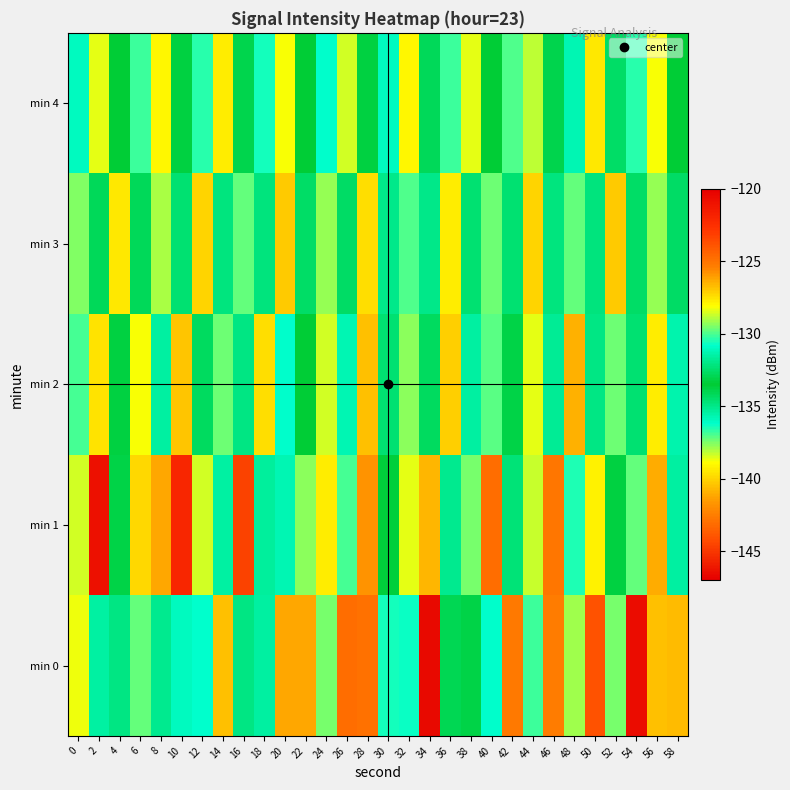

At how many categories does at least one series exceed -144?

30